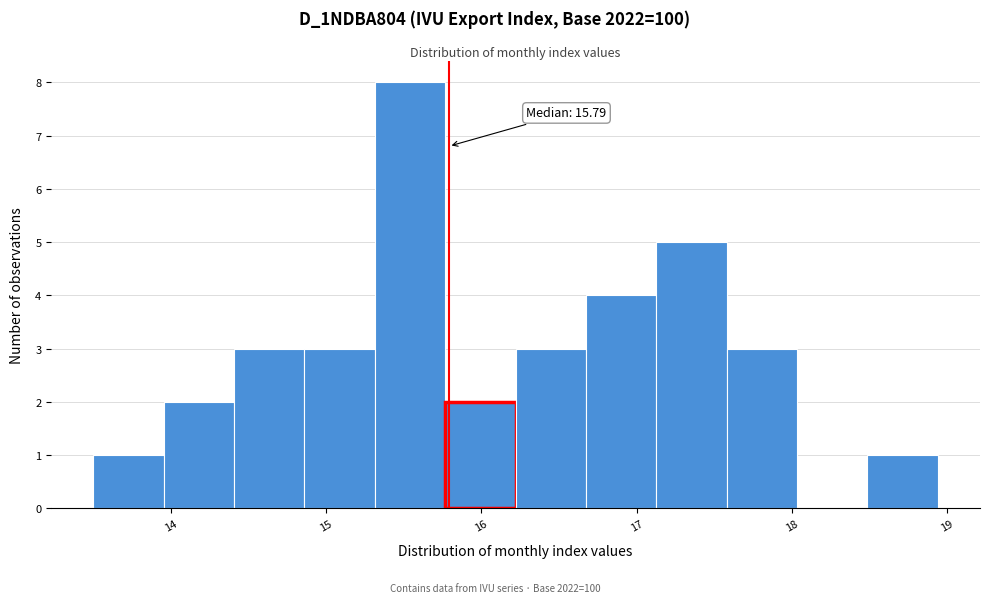

Over which range of the x-axis is the bar tallest?

15.3 to 15.8